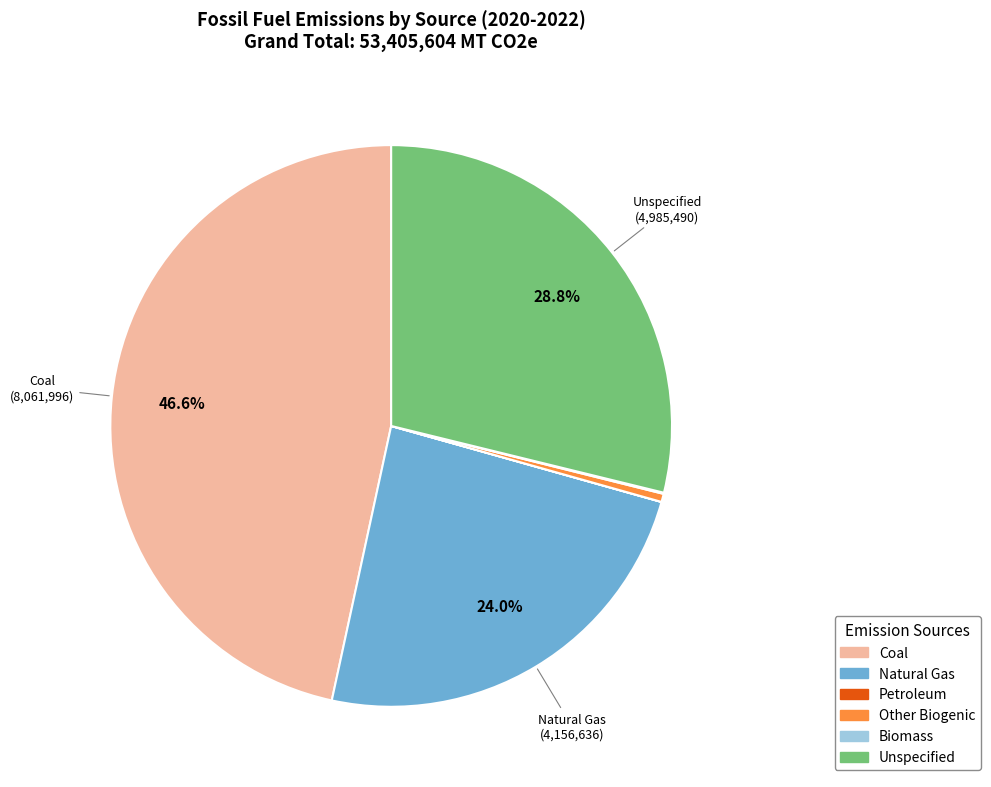

Which slice is the largest?

Coal